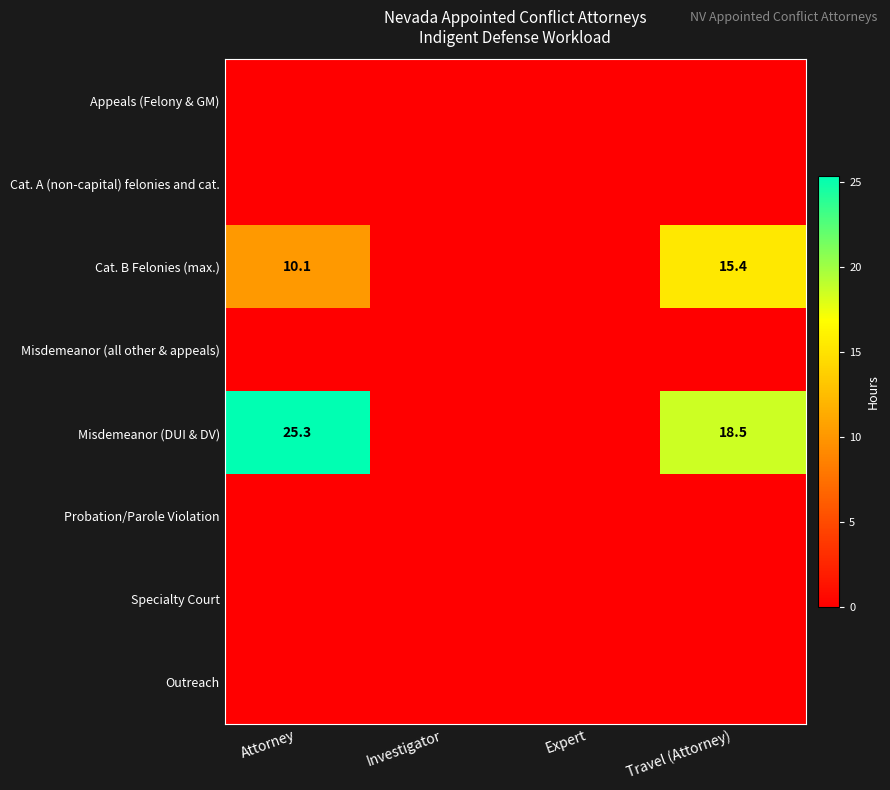

Rank the categories by Appeals (Felony & GM) value from highest to lowest.

Attorney, Investigator, Expert, Travel (Attorney)